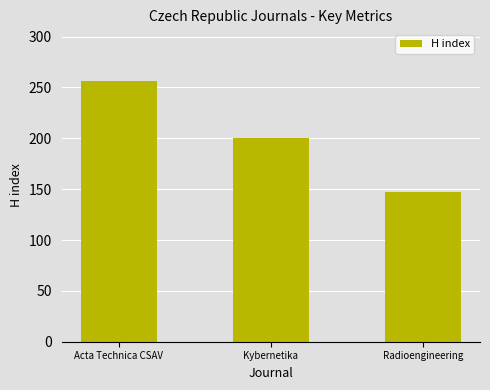

What is the average value?

201